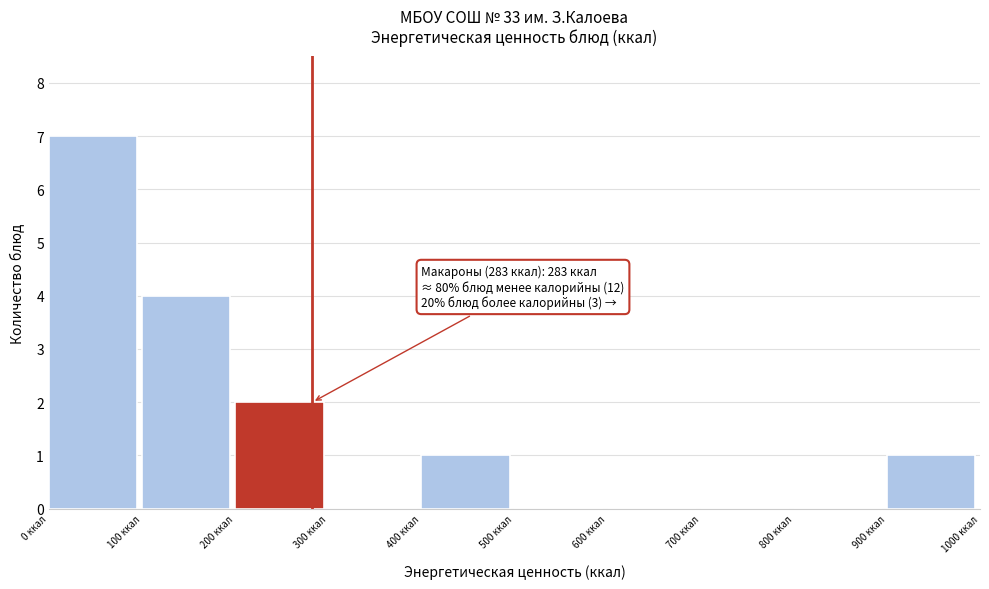

Over which range of the x-axis is the bar tallest?

0 to 100